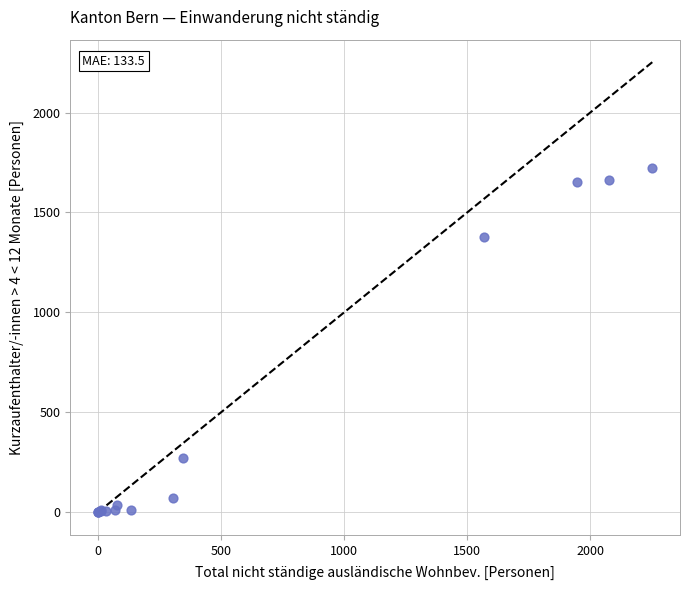

What Y value in the scatter plot is closest to 861?

1376